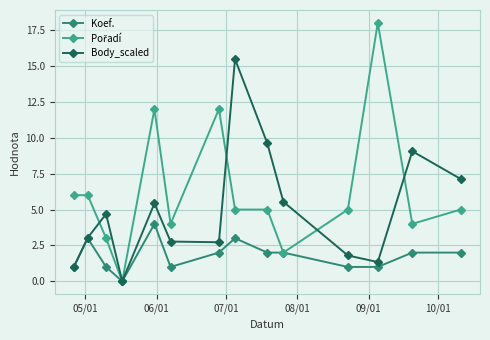

Reading right to left, list all the values displayed in this chart.

Koef.: 2.0	2.0	1.0	1.0	2.0	2.0	3.0	2.0	1.0	4.0	0.0	1.0	3.0	1.0
Pořadí: 5.0	4.0	18.0	5.0	2.0	5.0	5.0	12.0	4.0	12.0	0.0	3.0	6.0	6.0
Body_scaled: 7.1	9.1	1.3	1.8	5.5	9.6	15.5	2.7	2.8	5.4	0.0	4.7	3.0	1.0